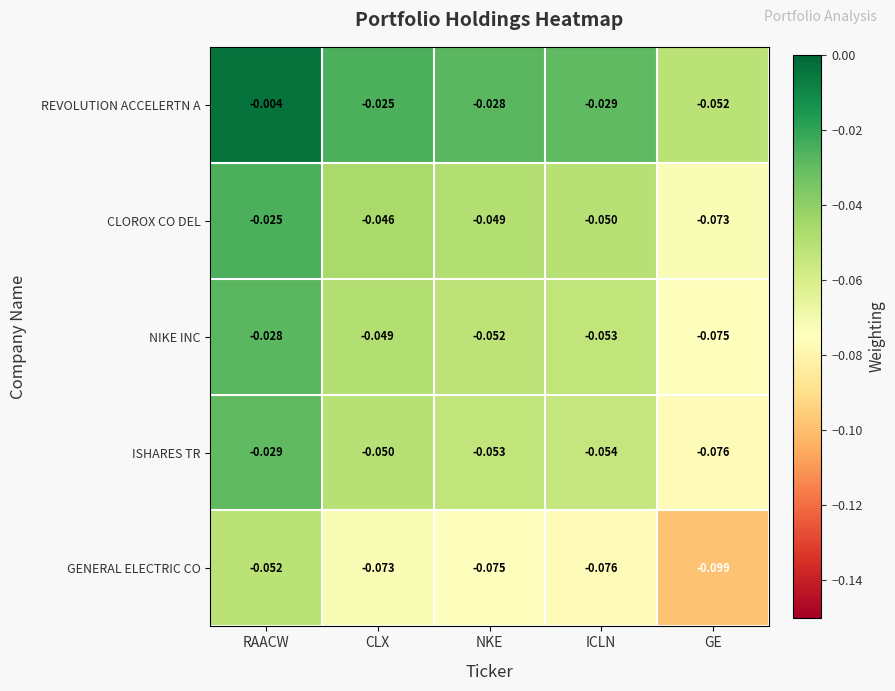

Which series has the largest total across all categories?

REVOLUTION ACCELERTN A